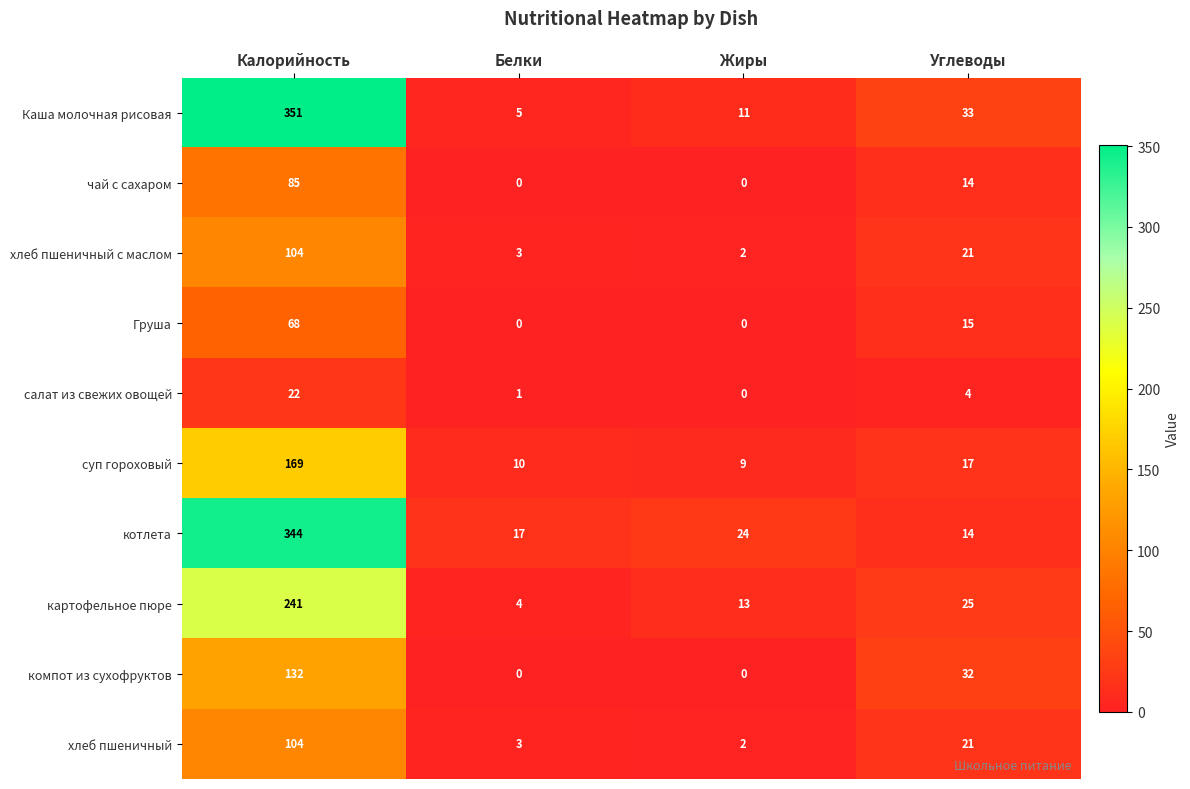

Which category has the highest value across all series?

Калорийность